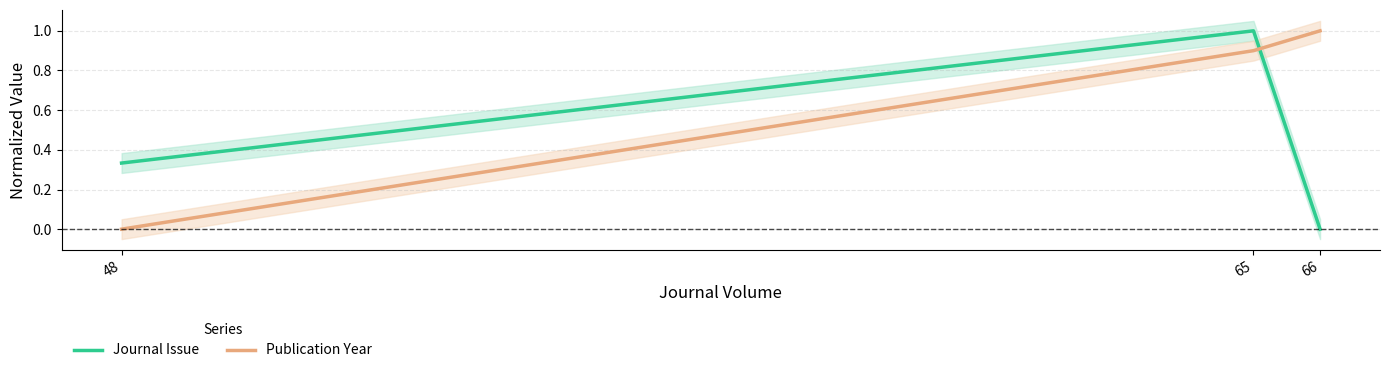

List the labels in order of Publication Year value, largest first.

66, 65, 48